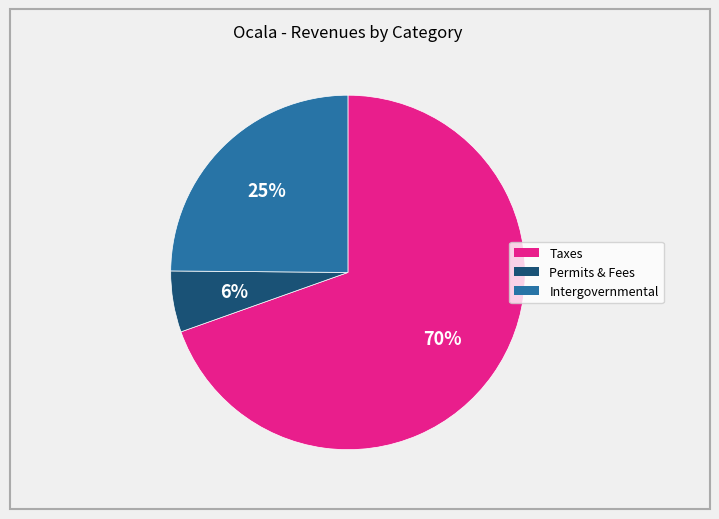

Is there any slice that represents more than half of the pie?

Yes